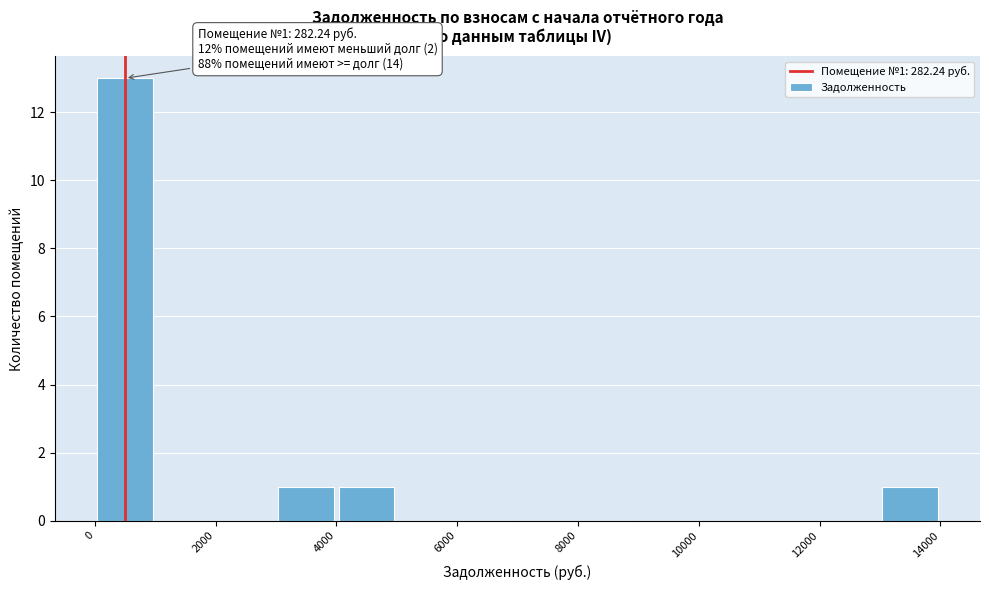

Which range on the x-axis has the tallest bar?

0 to 1000